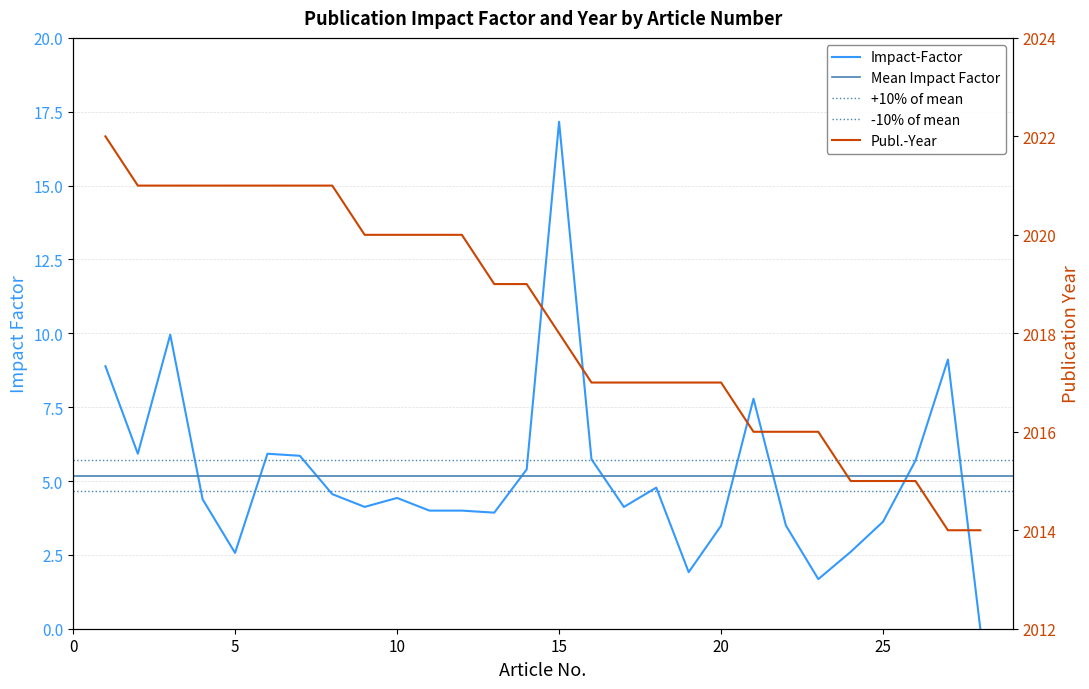

Reading left to right, list all the values displayed in this chart.

Impact-Factor: 1=8.9	2=5.9	3=10.0	4=4.4	5=2.6	6=5.9	7=5.9	8=4.6	9=4.1	10=4.4	11=4.0	12=4.0	13=3.9	14=5.4	15=17.2	16=5.7	17=4.1	18=4.8	19=1.9	20=3.5	21=7.8	22=3.5	23=1.7	24=2.6	25=3.6	26=5.7	27=9.1	28=0.0
Publ.-Year: 1=2022.0	2=2021.0	3=2021.0	4=2021.0	5=2021.0	6=2021.0	7=2021.0	8=2021.0	9=2020.0	10=2020.0	11=2020.0	12=2020.0	13=2019.0	14=2019.0	15=2018.0	16=2017.0	17=2017.0	18=2017.0	19=2017.0	20=2017.0	21=2016.0	22=2016.0	23=2016.0	24=2015.0	25=2015.0	26=2015.0	27=2014.0	28=2014.0